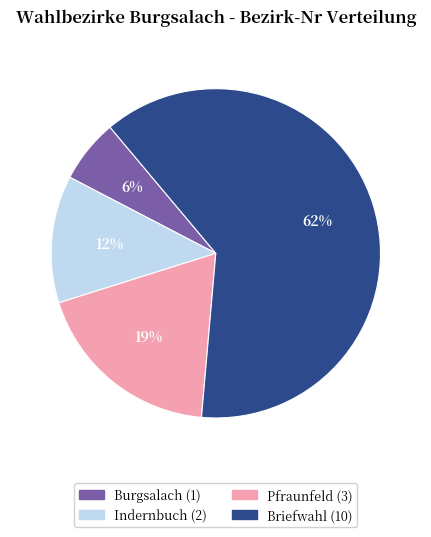

To the nearest percent, what portion does Burgsalach (1) represent?

6%